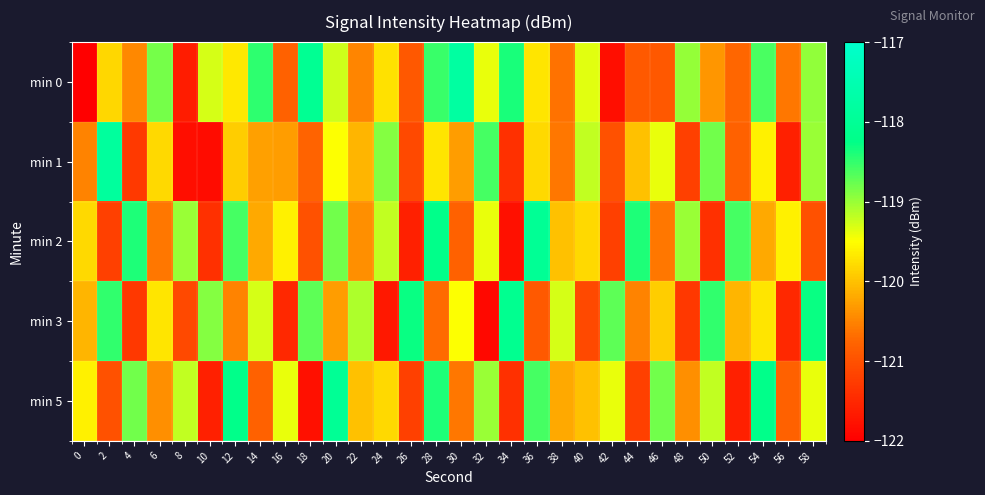

List the series in order of their peak value, highest first.

min 0, min 1, min 2, min 5, min 3